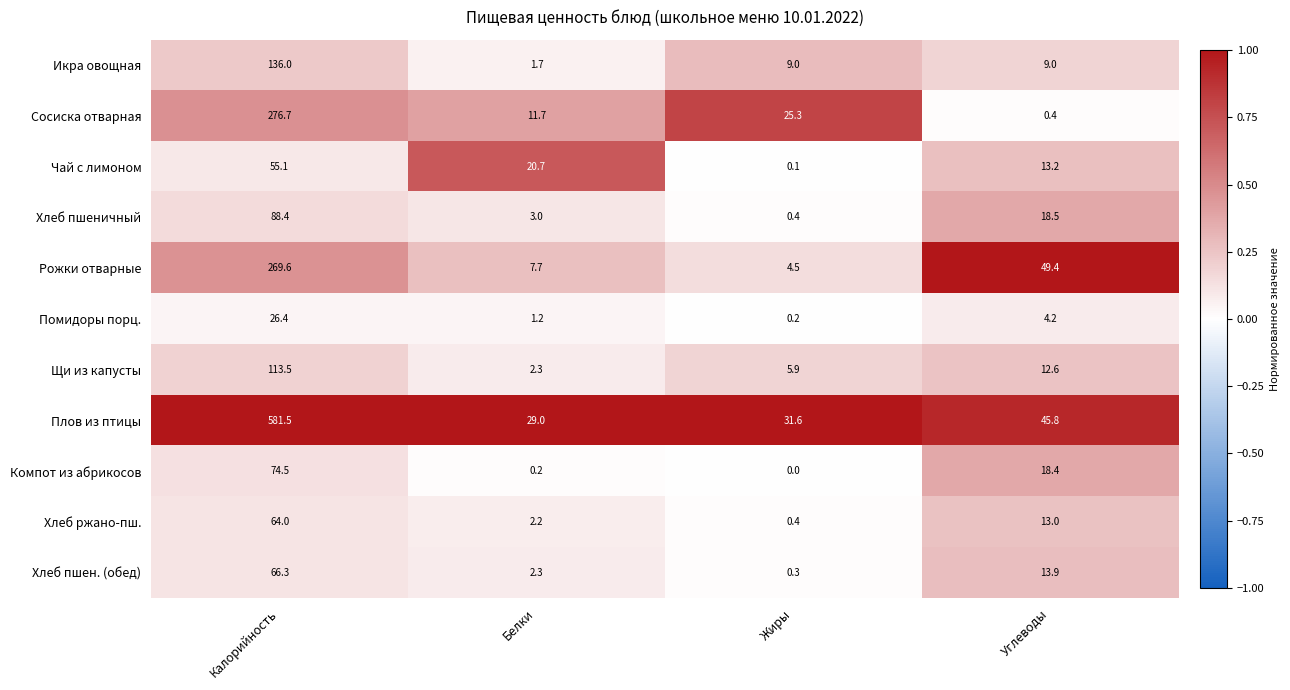

Rank the series at Калорийность from highest to lowest value.

Плов из птицы, Сосиска отварная, Рожки отварные, Икра овощная, Щи из капусты, Хлеб пшеничный, Компот из абрикосов, Хлеб пшен. (обед), Хлеб ржано-пш., Чай с лимоном, Помидоры порц.